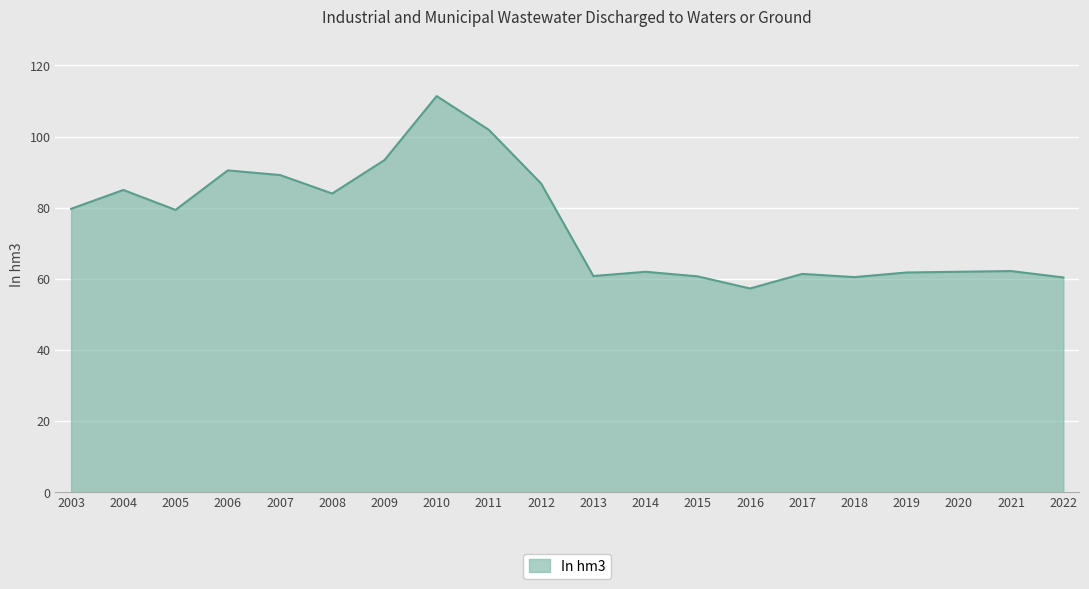

What is the difference between the maximum and minimum values?

54.1